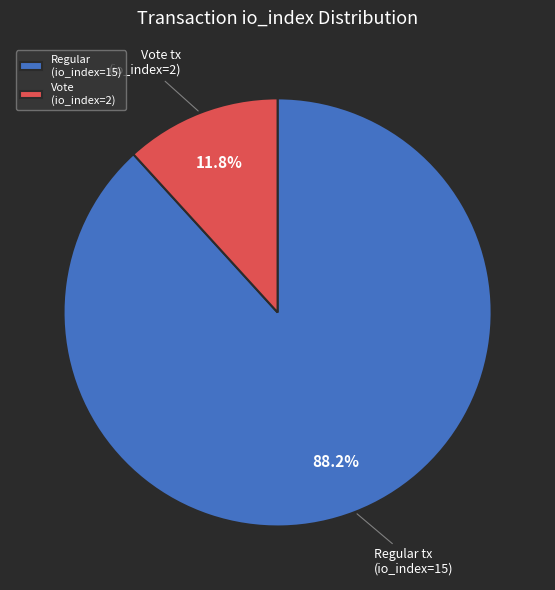

Is there a majority slice in this chart?

Yes